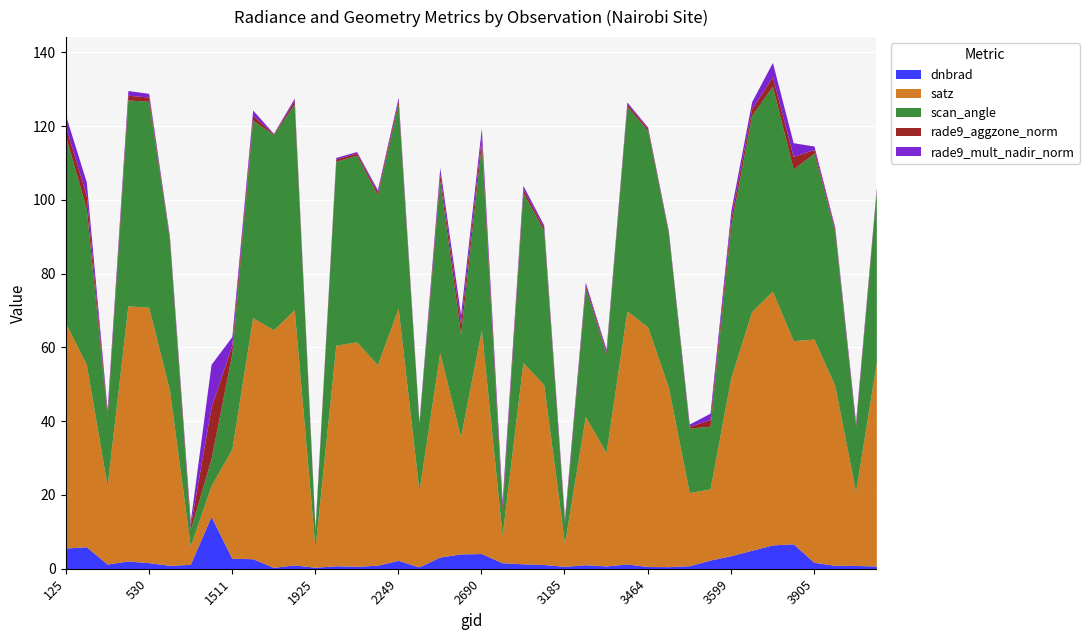

The dnbrad series shows 0.4 at 3212. True or false?

False